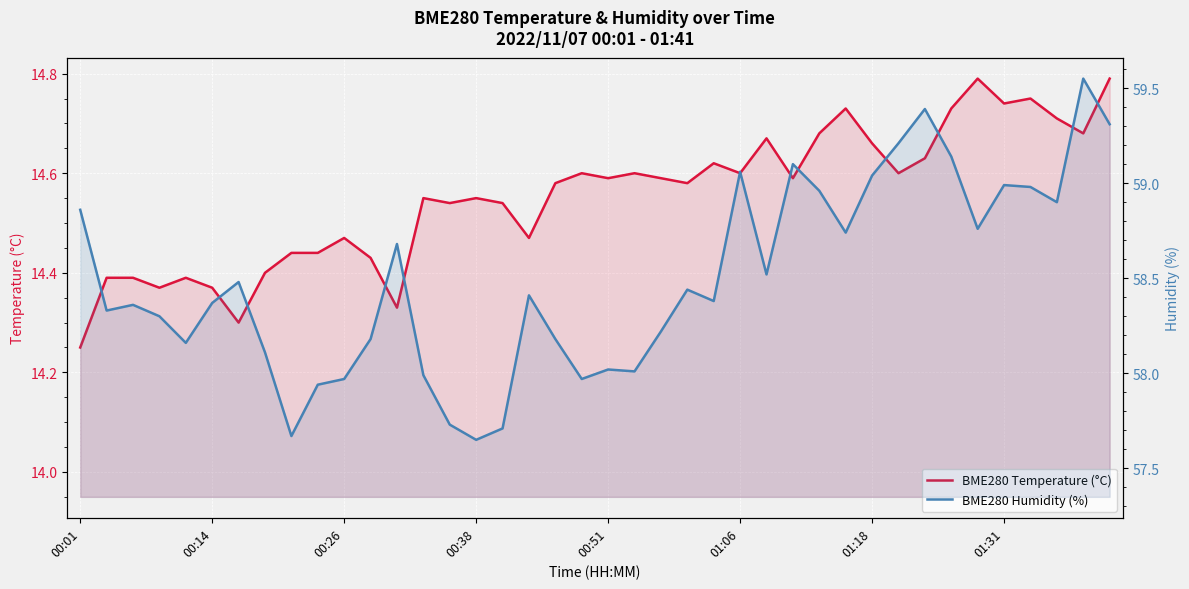

Reading right to left, extract all data points from this chart.

BME280 Temperature (°C): 14.8	14.7	14.7	14.8	14.7	14.8	14.7	14.6	14.6	14.7	14.7	14.7	14.6	14.7	14.6	14.6	14.6	14.6	14.6	14.6	14.6	14.6	14.5	14.5	14.6	14.5	14.6	14.3	14.4	14.5	14.4	14.4	14.4	14.3	14.4	14.4	14.4	14.4	14.4	14.2
BME280 Humidity (%): 59.3	59.5	58.9	59.0	59.0	58.8	59.1	59.4	59.2	59.0	58.7	59.0	59.1	58.5	59.1	58.4	58.4	58.2	58.0	58.0	58.0	58.2	58.4	57.7	57.6	57.7	58.0	58.7	58.2	58.0	57.9	57.7	58.1	58.5	58.4	58.2	58.3	58.4	58.3	58.9